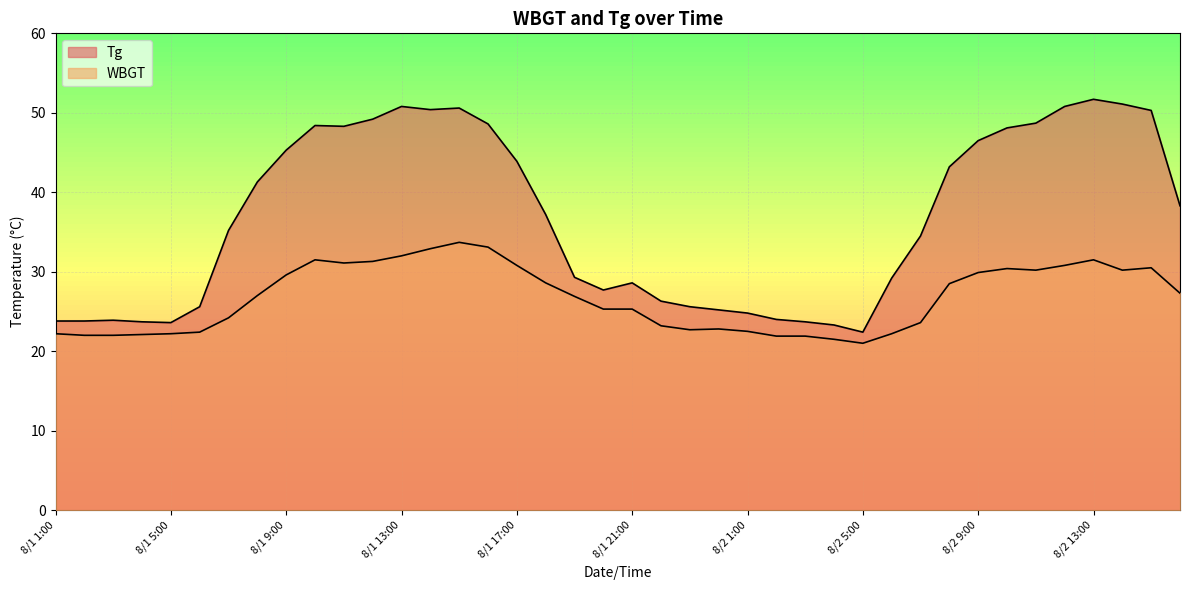

Which series has the largest range (max minus min)?

Tg